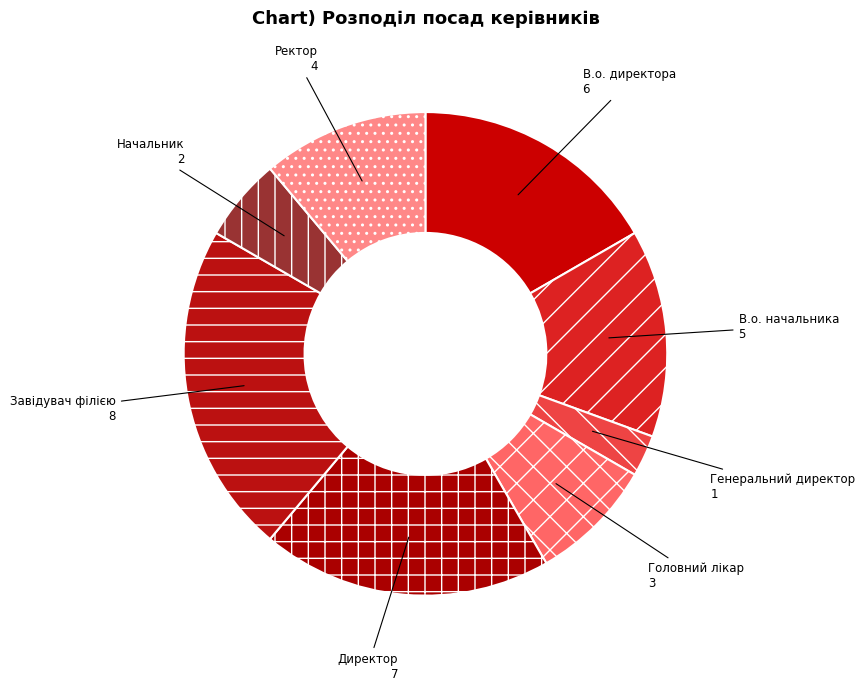

Between Ректор and В.о. начальника, which is larger?

В.о. начальника